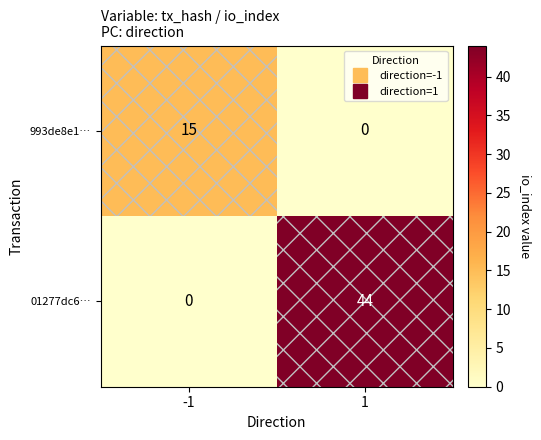

What is the approximate value of 01277dc6… at 1, to the nearest 5?

45